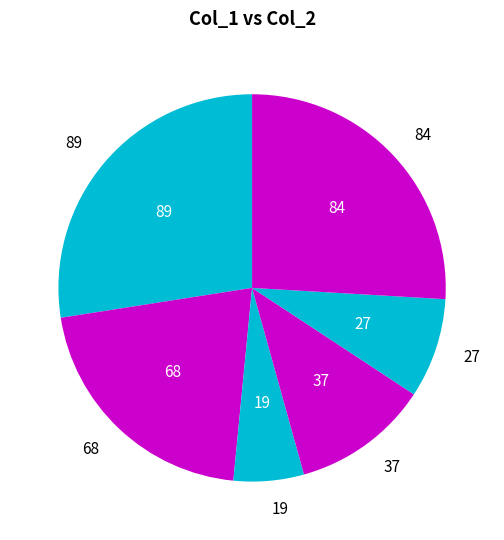

Do 19 and 37 together represent more than half of the pie?

No